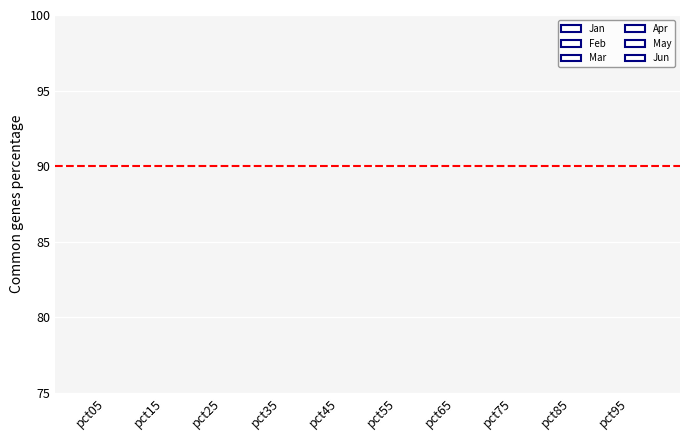

Count the number of categories in the chart.

10